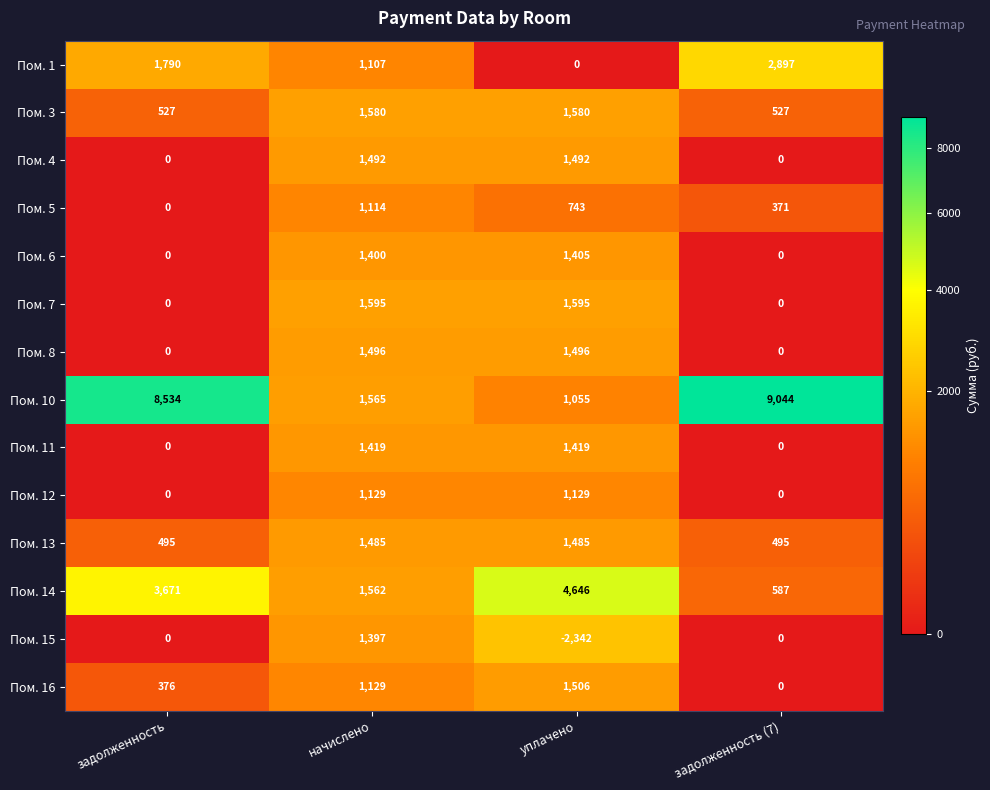

Is it true that Пом. 10 equals 12714 at задолженность?

False